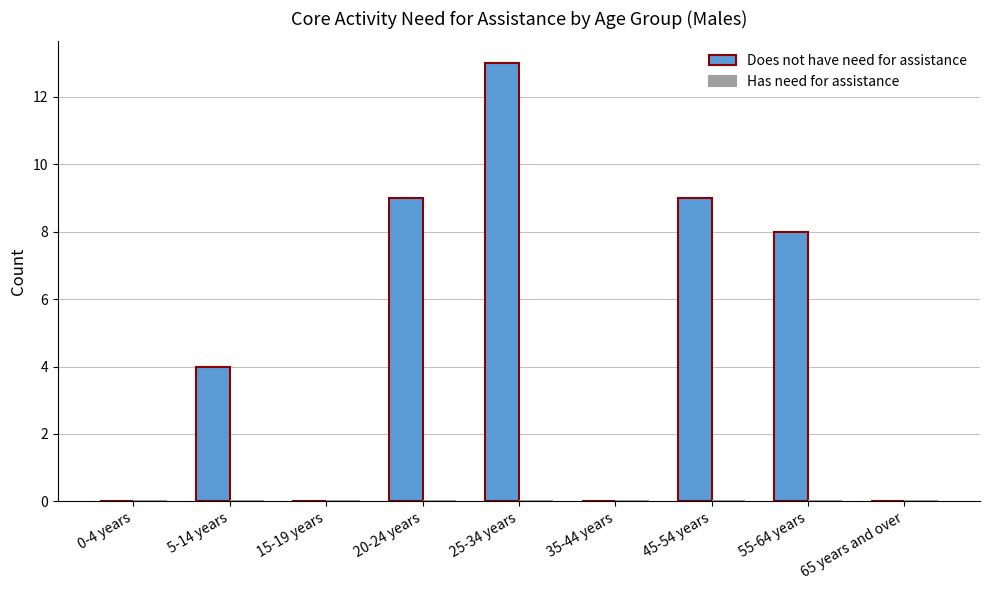

Are the bars horizontal?

No